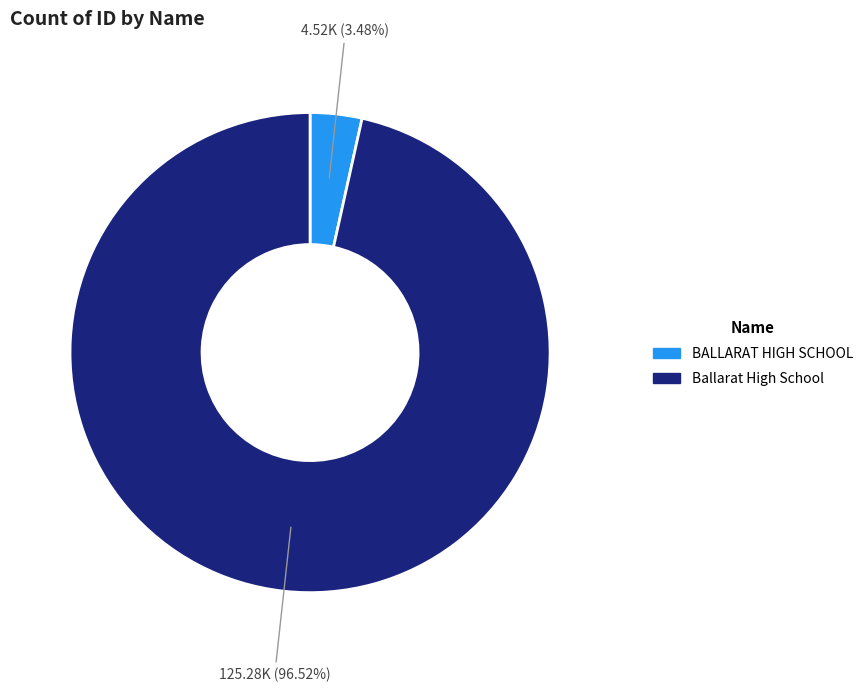

Is the sum of Ballarat High School and BALLARAT HIGH SCHOOL greater than half?

Yes